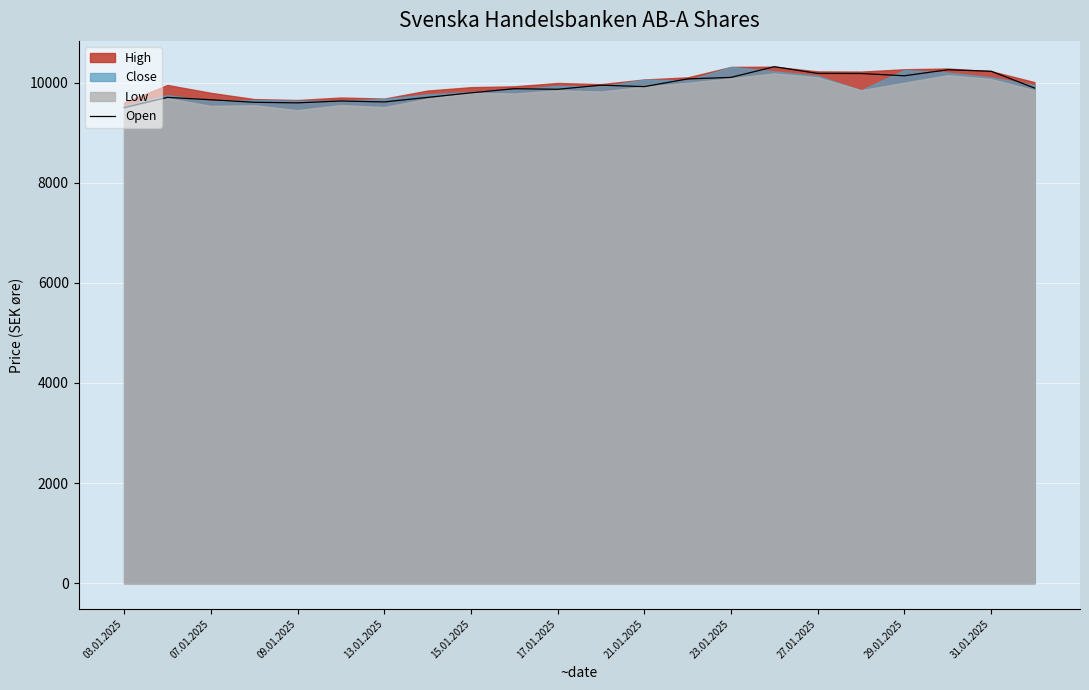

Reading left to right, list all the values displayed in this chart.

9503	9706	9659	9608	9597	9634	9615	9706	9797	9879	9868	9950	9921	10075	10106	10319	10185	10183	10138	10258	10228	9893